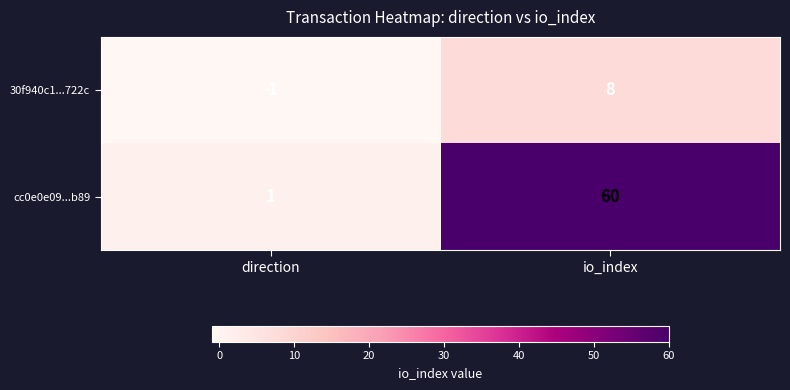

Rank the series by their maximum value, from highest to lowest.

cc0e0e09...b89, 30f940c1...722c